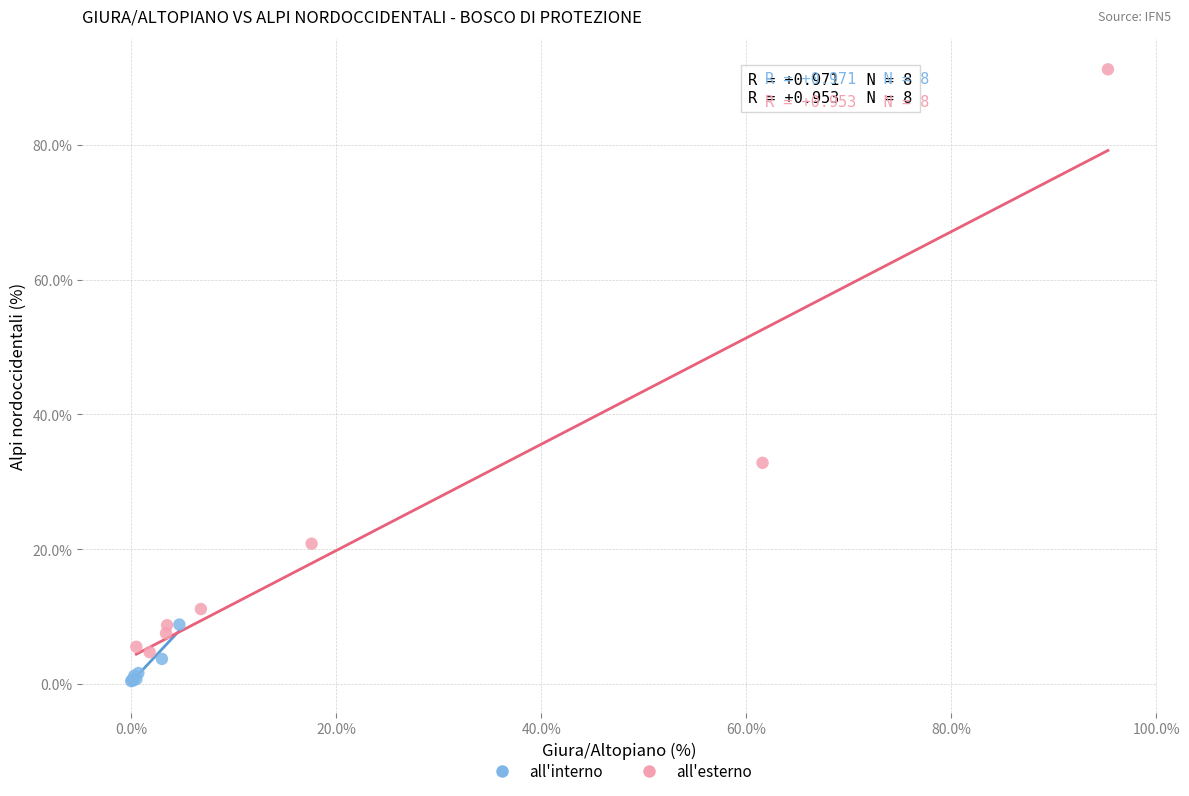

Which series has the largest Y range (max minus min)?

all'esterno